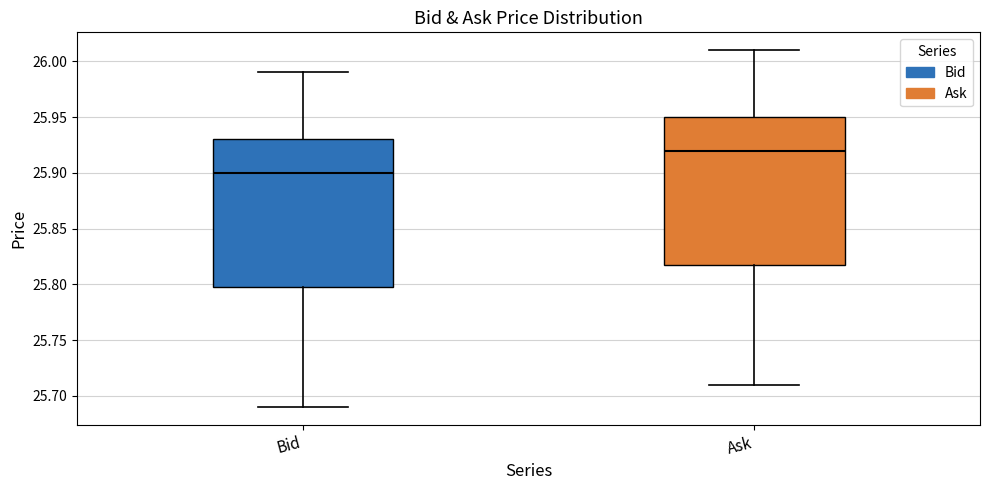

Reading left to right, read every box against the y-axis: the position of its median line, the range the box covers, and the ends of its whiskers. The values are not printed on the chart, so give them approximately, as read against the axis.

Bid: median 25.90, box 25.80 to 25.93, whiskers 25.69 to 25.99
Ask: median 25.92, box 25.82 to 25.95, whiskers 25.71 to 26.01